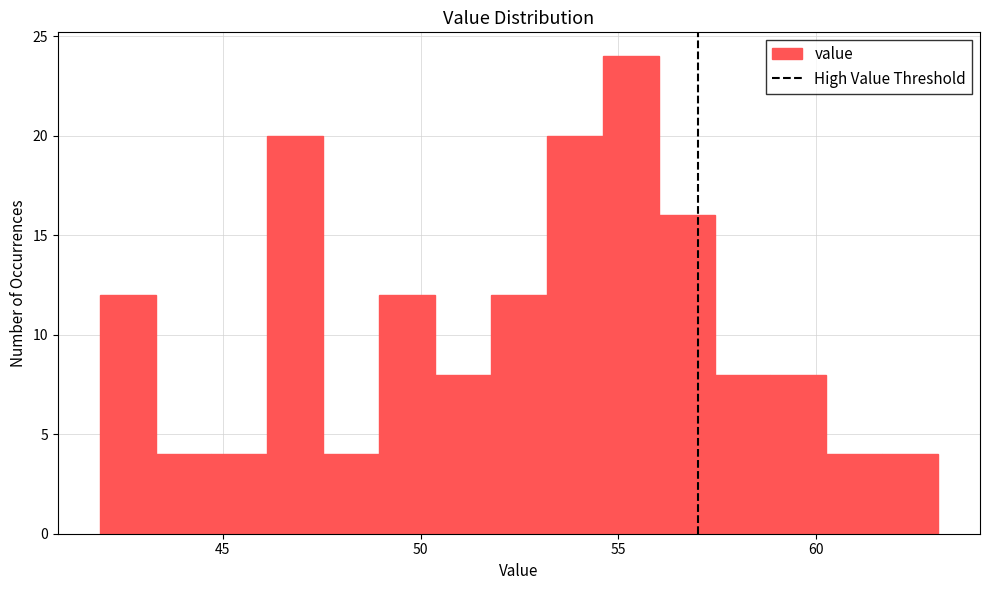

Read against the x-axis, roughly where is the centre of the tallest bar?

55.5